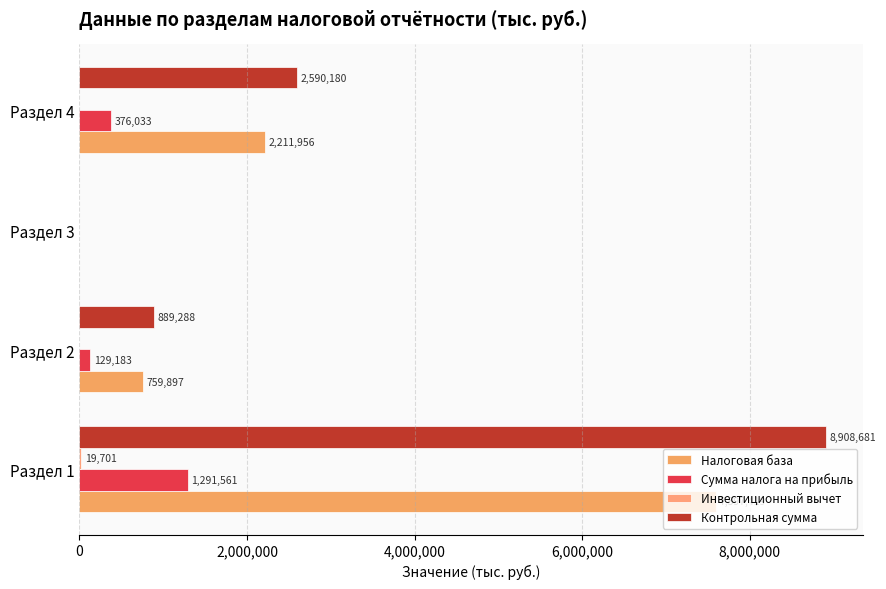

What is the value of the Налоговая база bar at the 4th from the left?

2211956